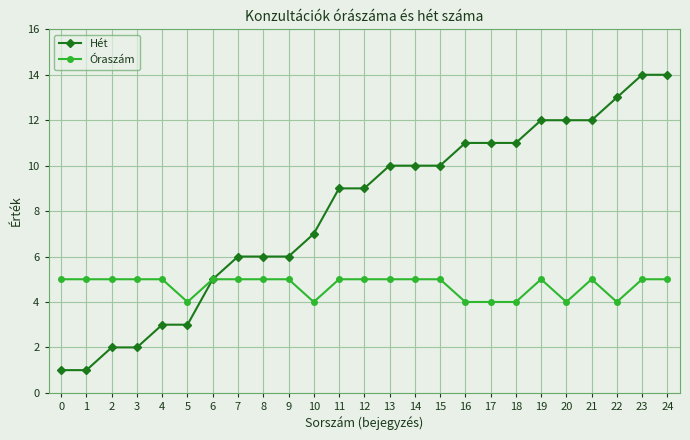

Which series has the widest spread of values?

Hét